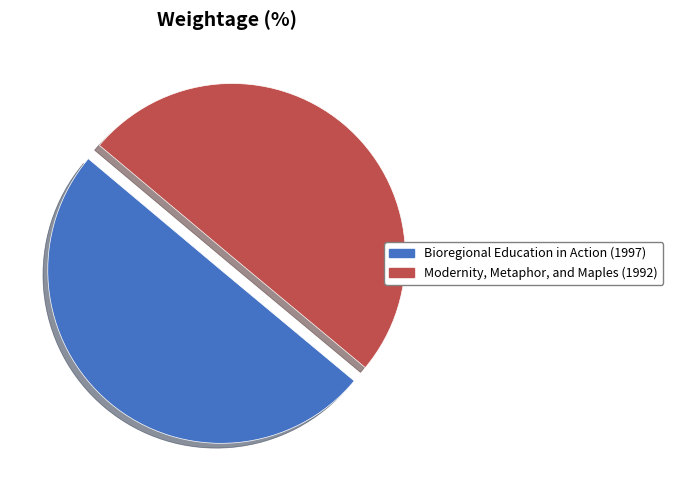

How many segments does this pie chart have?

2